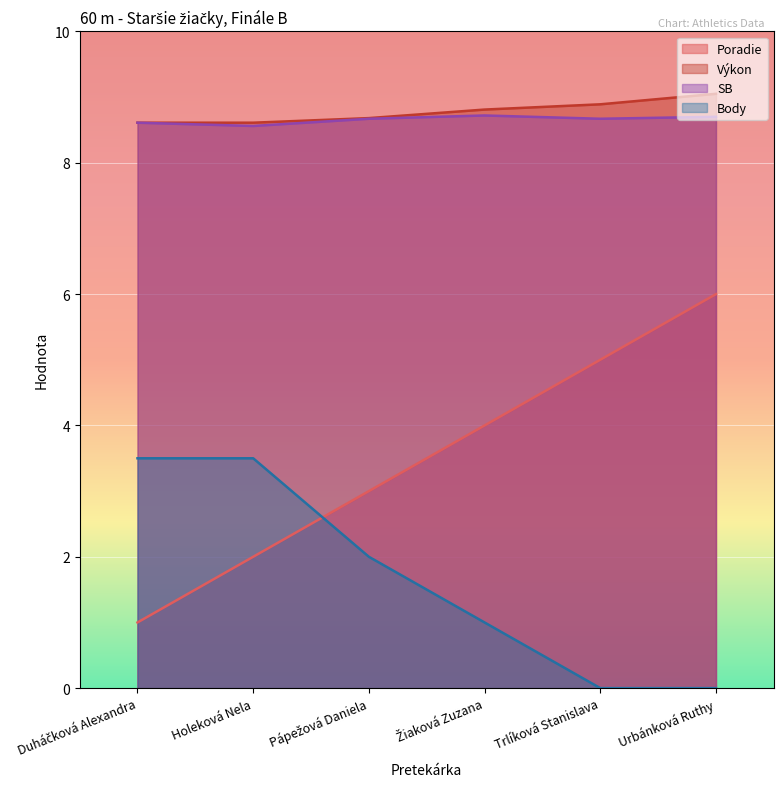

Is the value of Poradie at Pápežová Daniela greater than the value of Body at Duháčková Alexandra?

No